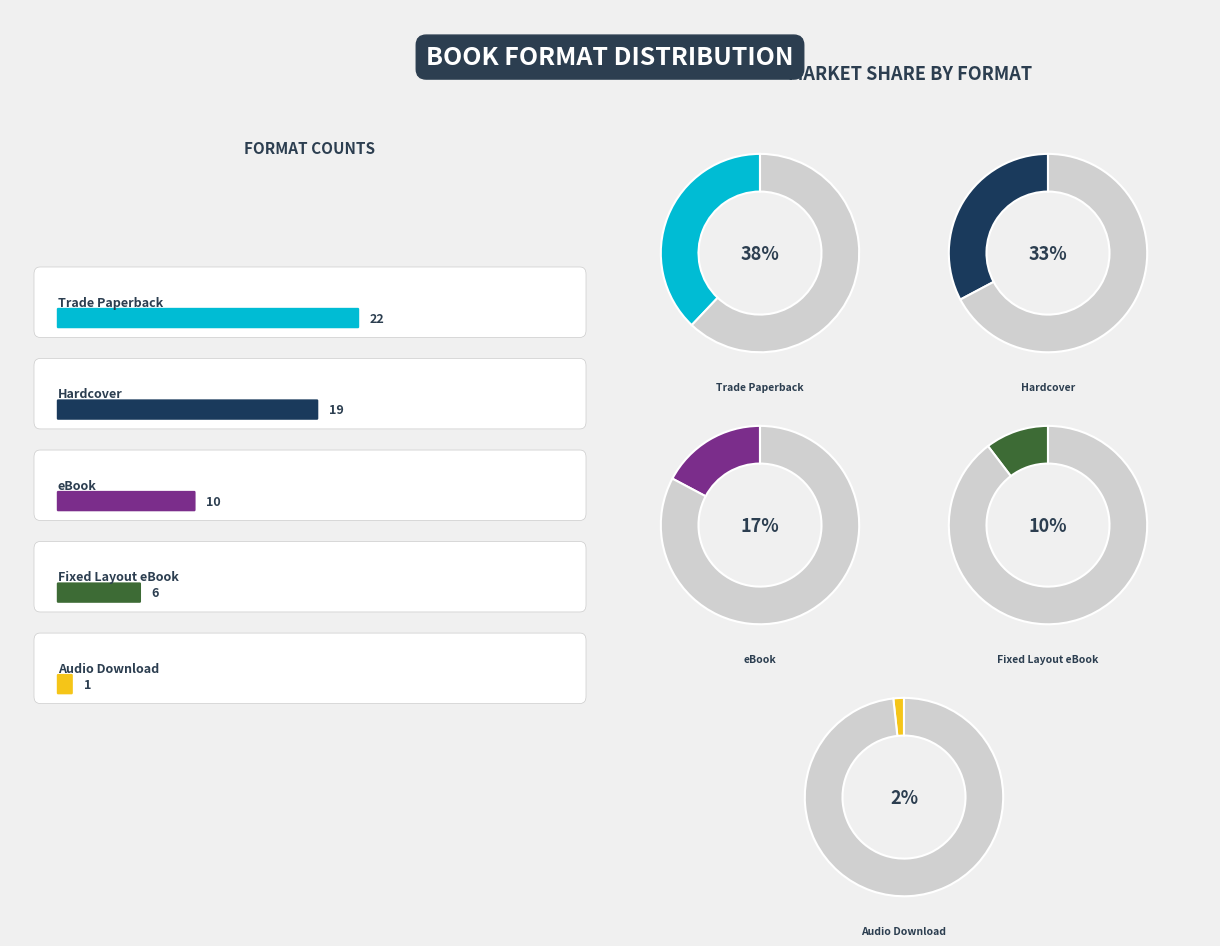

How many segments does this pie chart have?

5